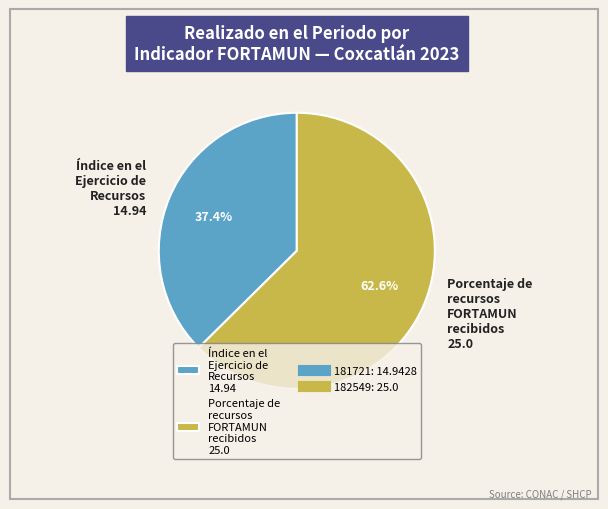

Rank the categories by value from highest to lowest.

Porcentaje de recursos FORTAMUN recibidos 25.0, Índice en el Ejercicio de Recursos 14.94